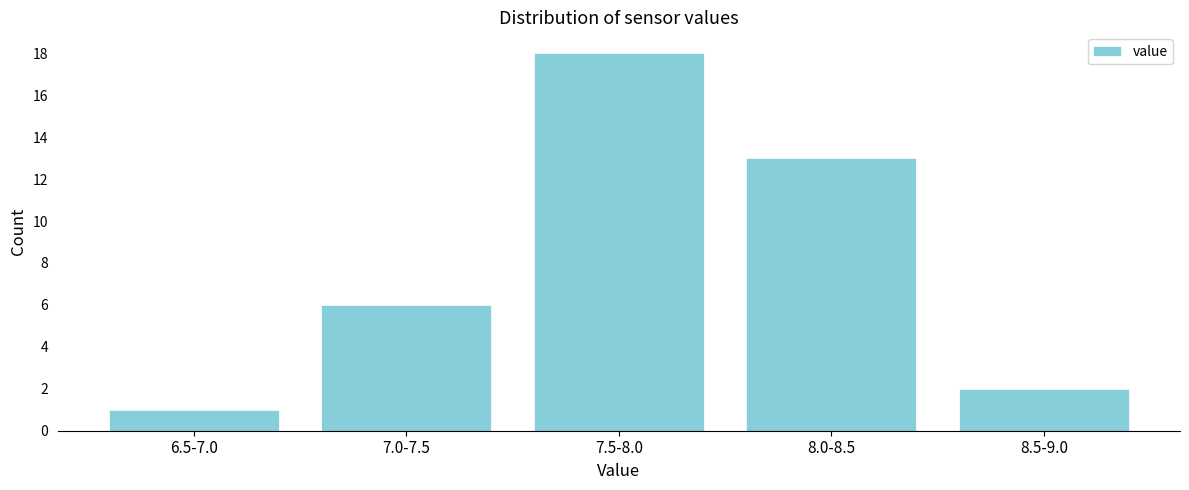

Reading right to left, transcribe all the data shown in this chart.

2	13	18	6	1